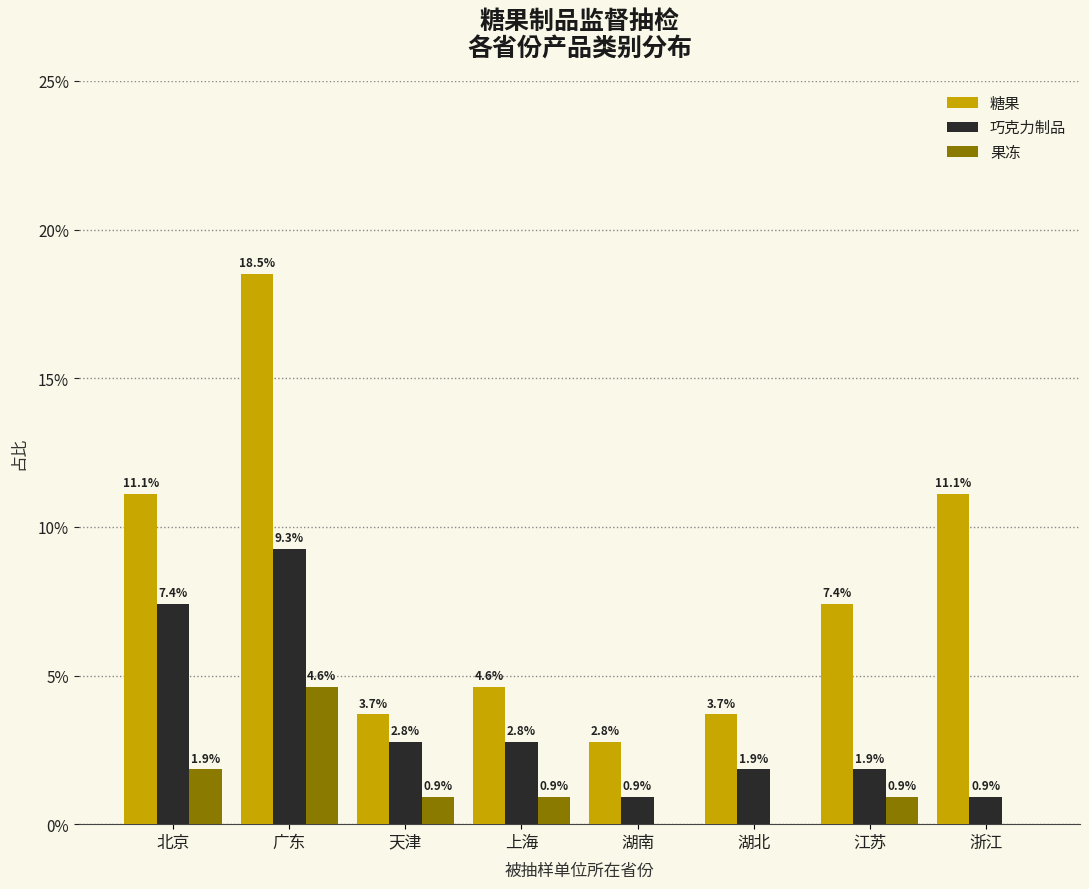

Reading right to left, list all the values displayed in this chart.

糖果: 浙江=11.1	江苏=7.4	湖北=3.7	湖南=2.8	上海=4.6	天津=3.7	广东=18.5	北京=11.1
巧克力制品: 浙江=0.9	江苏=1.9	湖北=1.9	湖南=0.9	上海=2.8	天津=2.8	广东=9.3	北京=7.4
果冻: 浙江=0.0	江苏=0.9	湖北=0.0	湖南=0.0	上海=0.9	天津=0.9	广东=4.6	北京=1.9